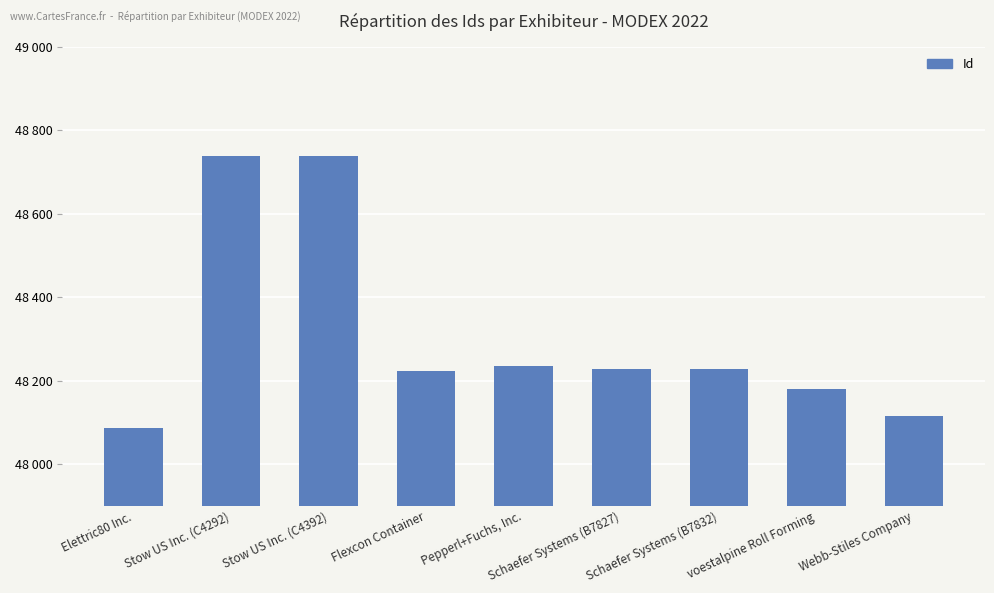

Between Flexcon Container and Schaefer Systems (B7832), which is larger?

Schaefer Systems (B7832)